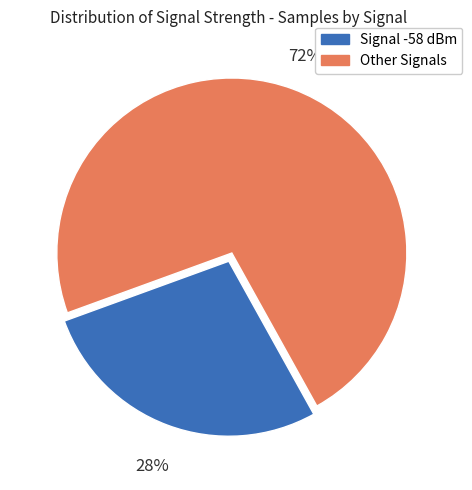

Is there any slice that represents more than half of the pie?

Yes